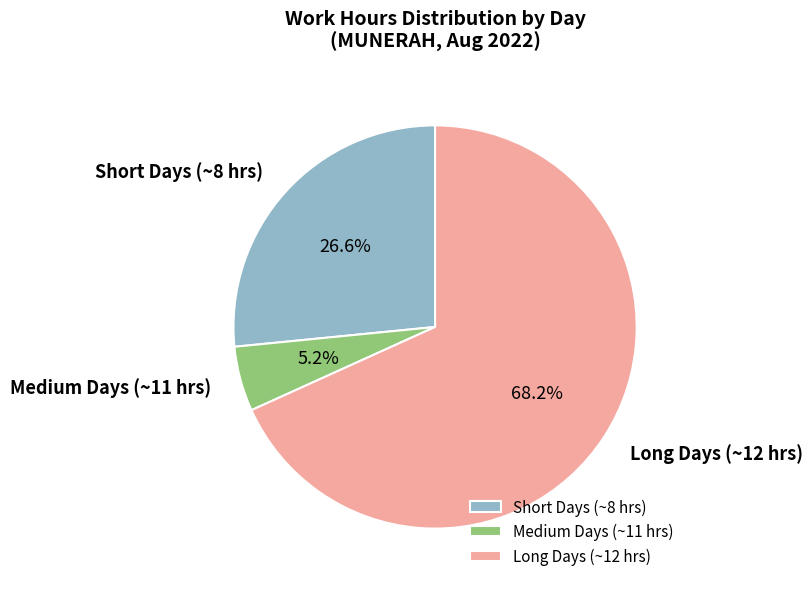

Between Short Days (~8 hrs) and Long Days (~12 hrs), which is larger?

Long Days (~12 hrs)